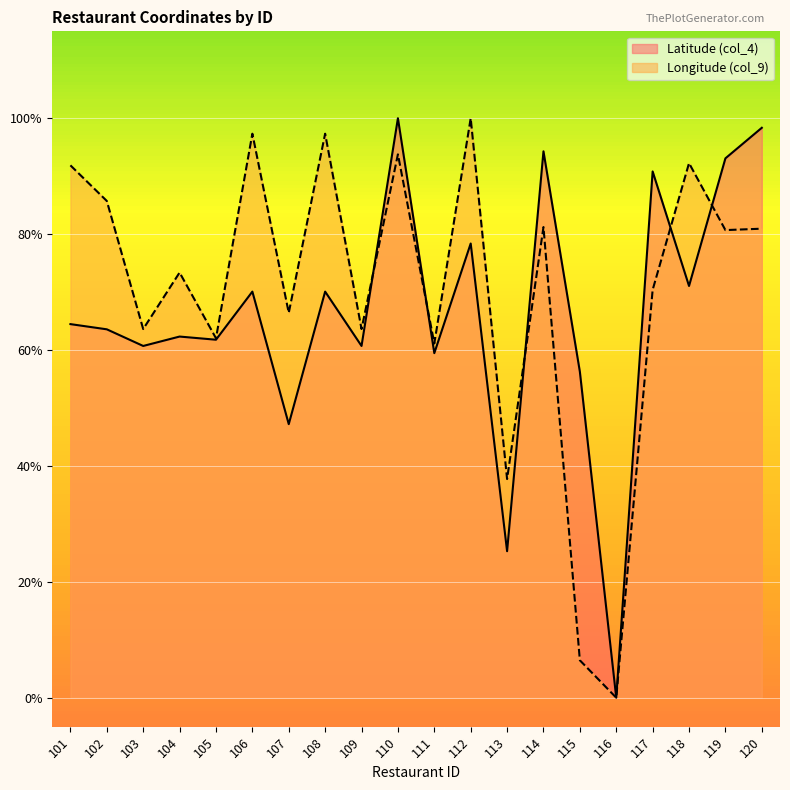

At which category is the sum across all series the highest?

110